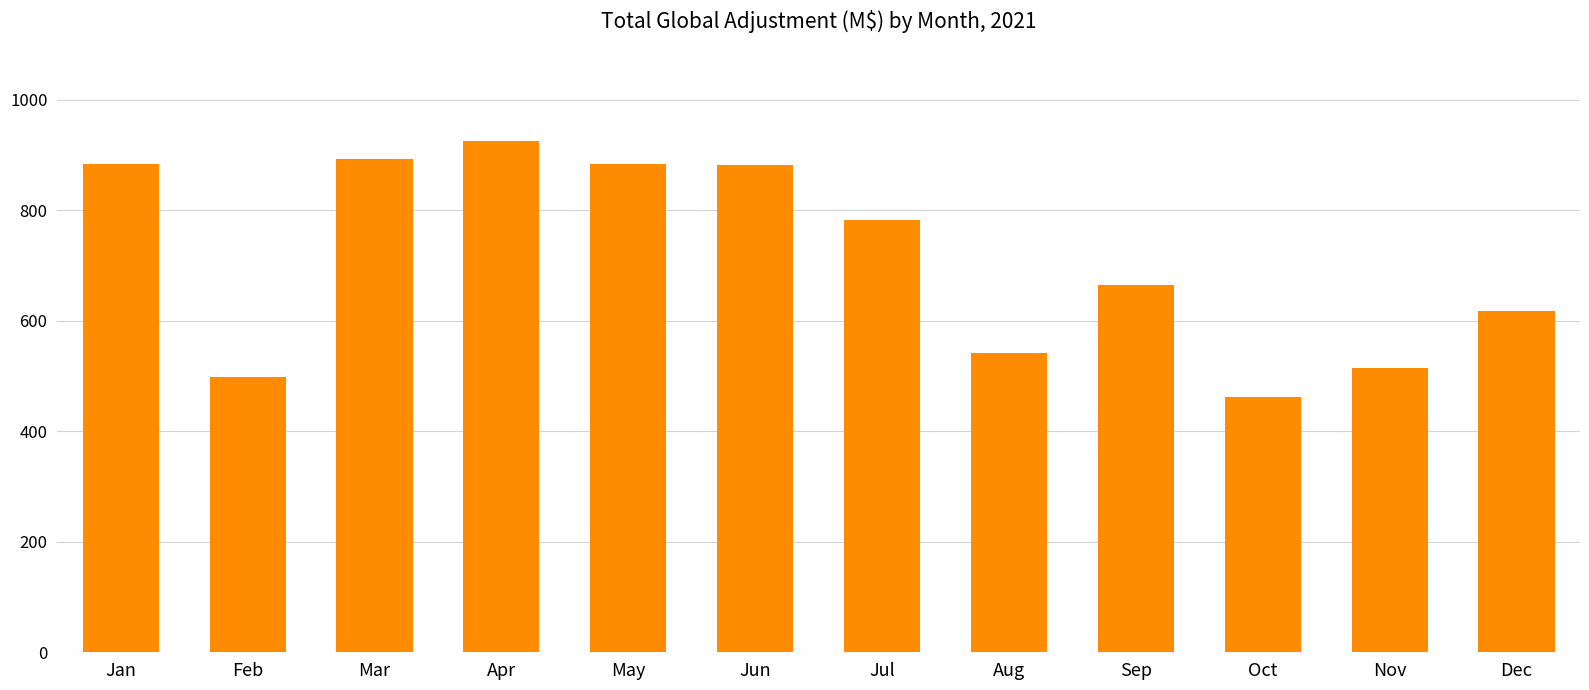

What is the change in value from May to Jul?

-100.8